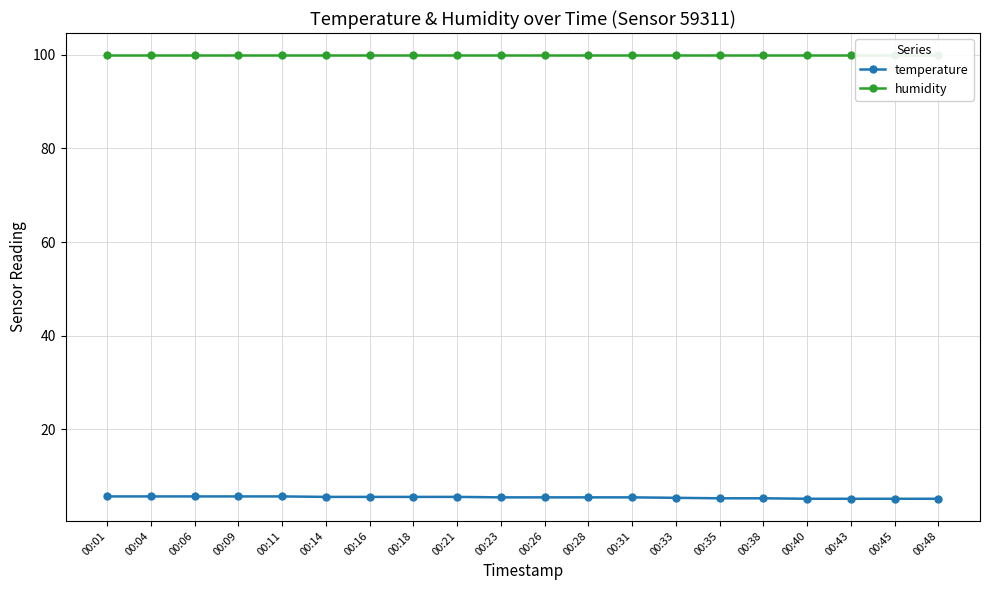

Reading right to left, list all the values displayed in this chart.

temperature: 5.2	5.2	5.2	5.2	5.3	5.3	5.4	5.5	5.5	5.5	5.5	5.6	5.6	5.6	5.6	5.7	5.7	5.7	5.7	5.7
humidity: 99.9	99.9	99.9	99.9	99.9	99.9	99.9	99.9	99.9	99.9	99.9	99.9	99.9	99.9	99.9	99.9	99.9	99.9	99.9	99.9